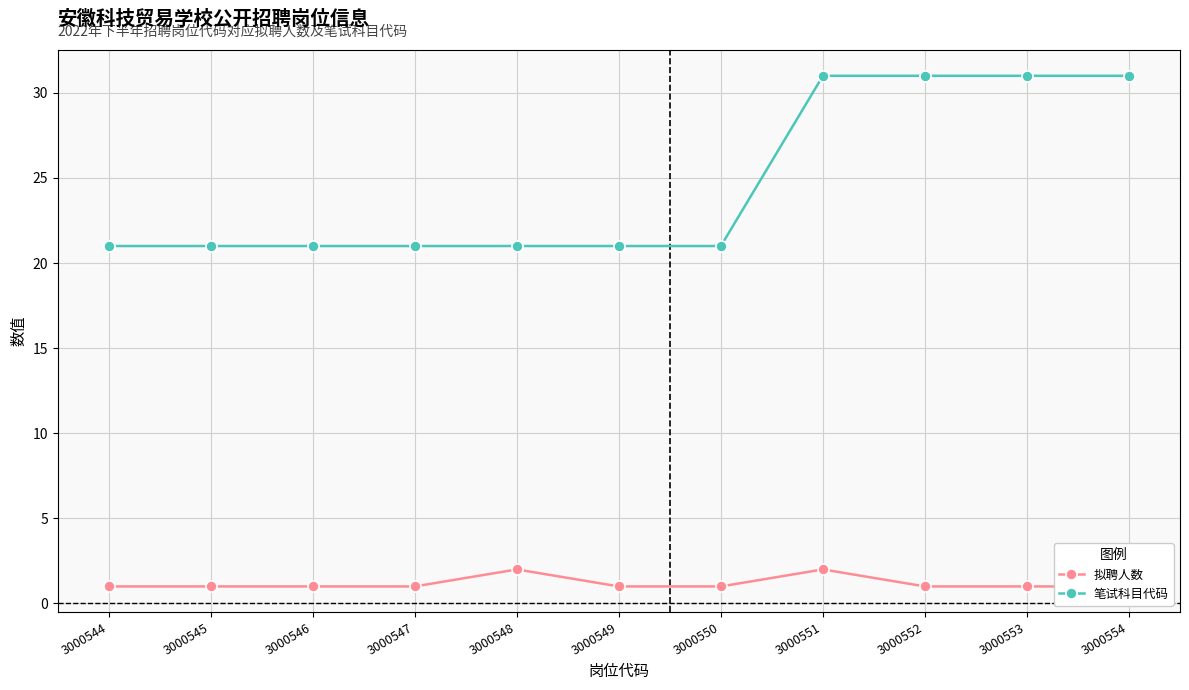

True or false: 拟聘人数 and 笔试科目代码 intersect in this chart.

False